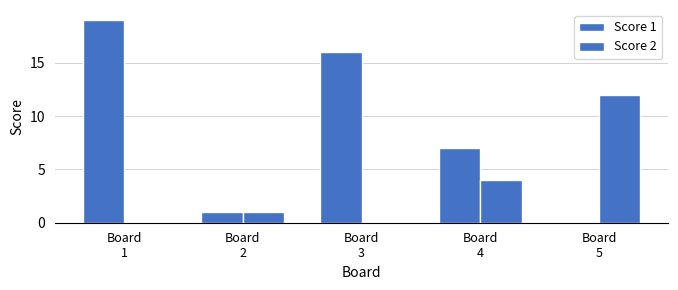

Are the bars horizontal?

No